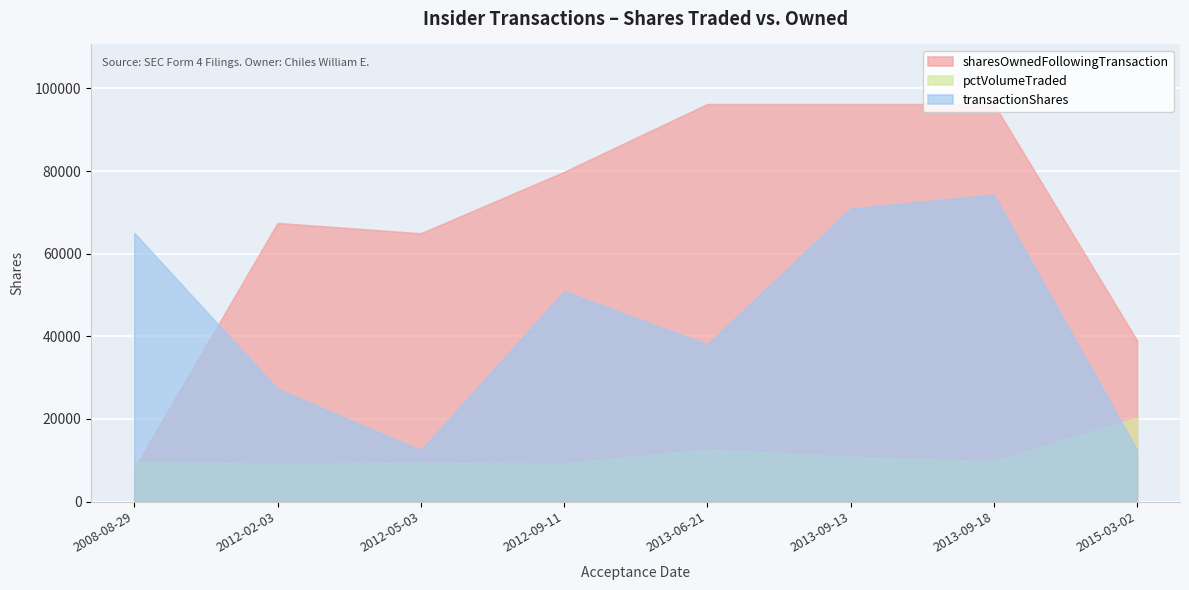

How many lines are shown in the chart?

3